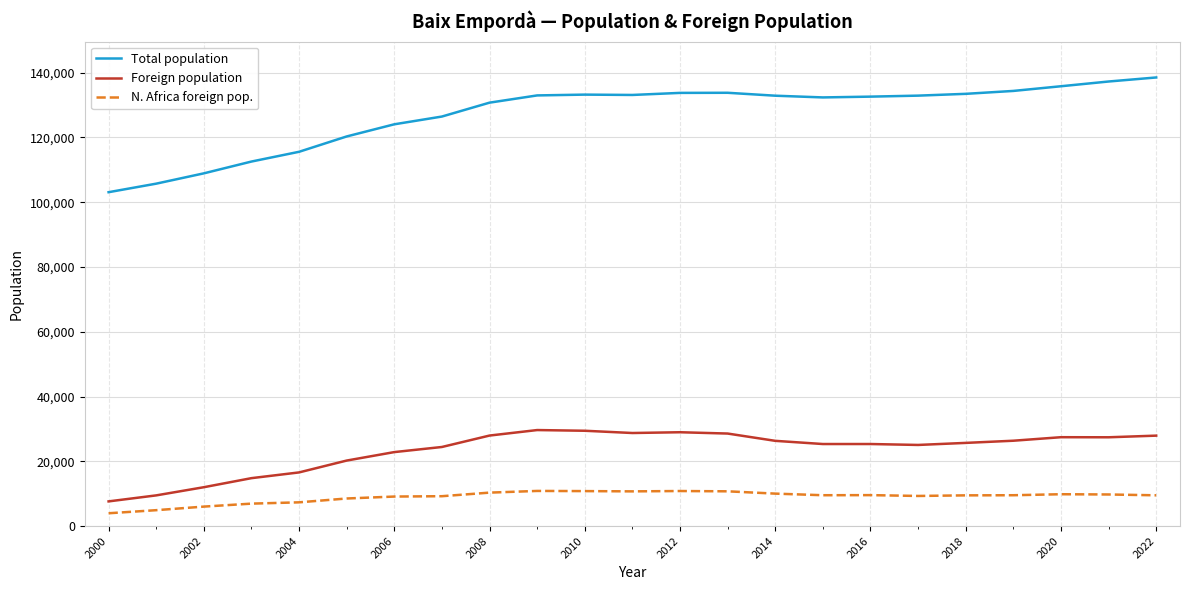

What is the greatest value displayed?

138517